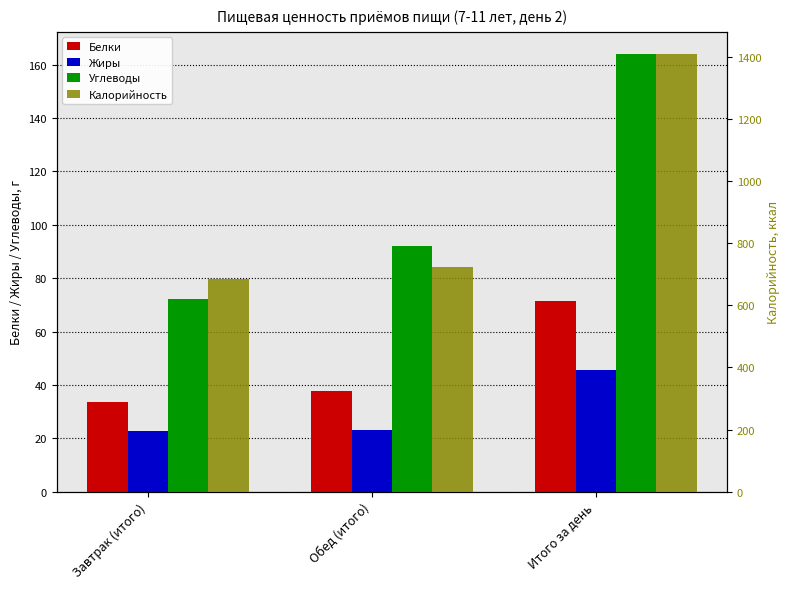

What is the lowest value of the Углеводы series?

72.2